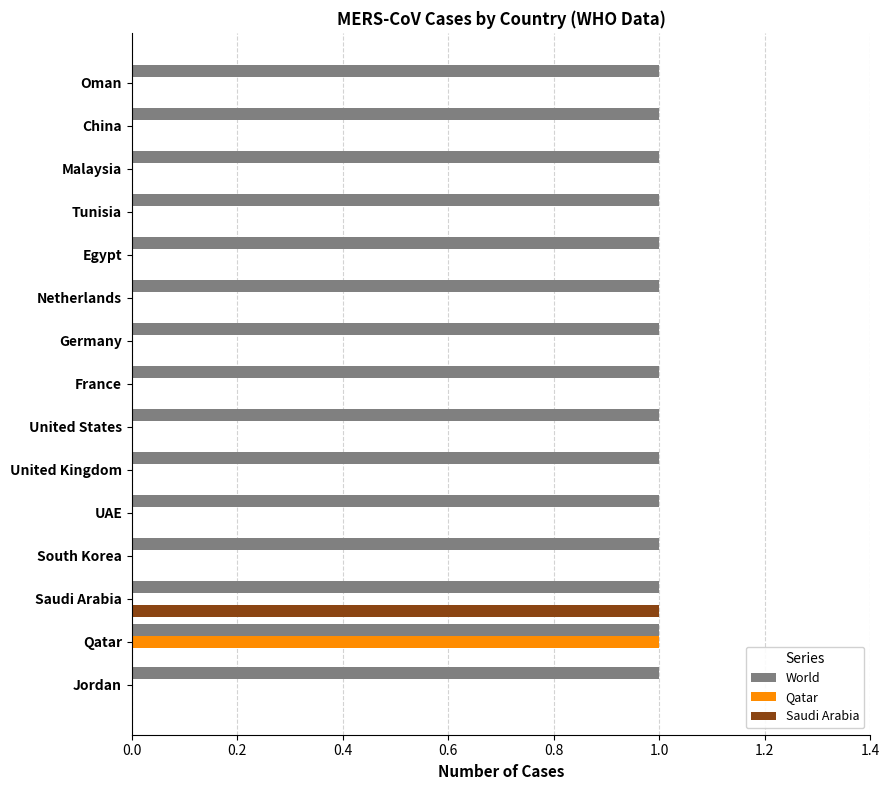

Between Qatar and Egypt, which series saw the biggest shift?

Qatar